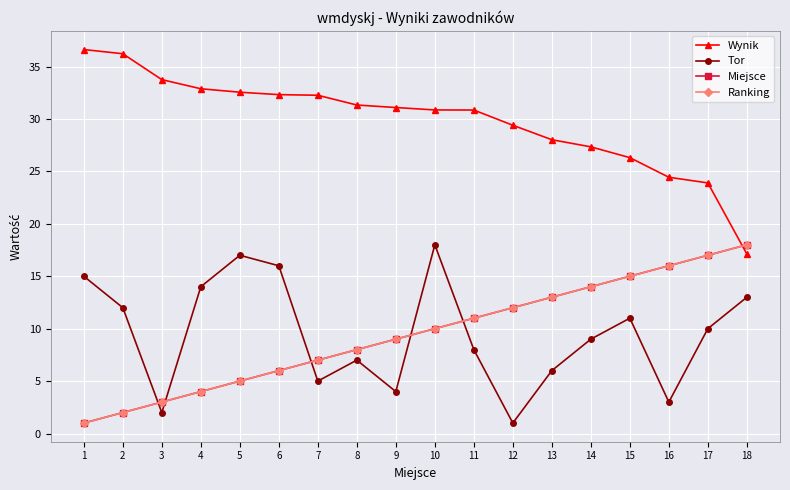

Reading left to right, extract all data points from this chart.

Wynik: 36.6	36.2	33.8	32.9	32.5	32.3	32.3	31.3	31.1	30.9	30.9	29.4	28.0	27.3	26.3	24.4	23.9	17.1
Tor: 15.0	12.0	2.0	14.0	17.0	16.0	5.0	7.0	4.0	18.0	8.0	1.0	6.0	9.0	11.0	3.0	10.0	13.0
Miejsce: 1.0	2.0	3.0	4.0	5.0	6.0	7.0	8.0	9.0	10.0	11.0	12.0	13.0	14.0	15.0	16.0	17.0	18.0
Ranking: 1.0	2.0	3.0	4.0	5.0	6.0	7.0	8.0	9.0	10.0	11.0	12.0	13.0	14.0	15.0	16.0	17.0	18.0